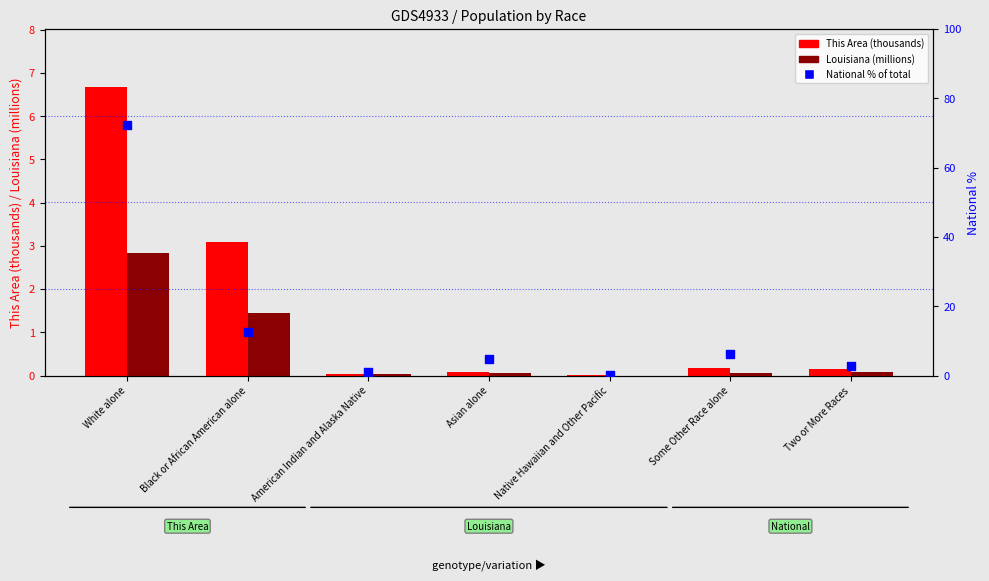

Which series reaches the maximum Y coordinate?

National %